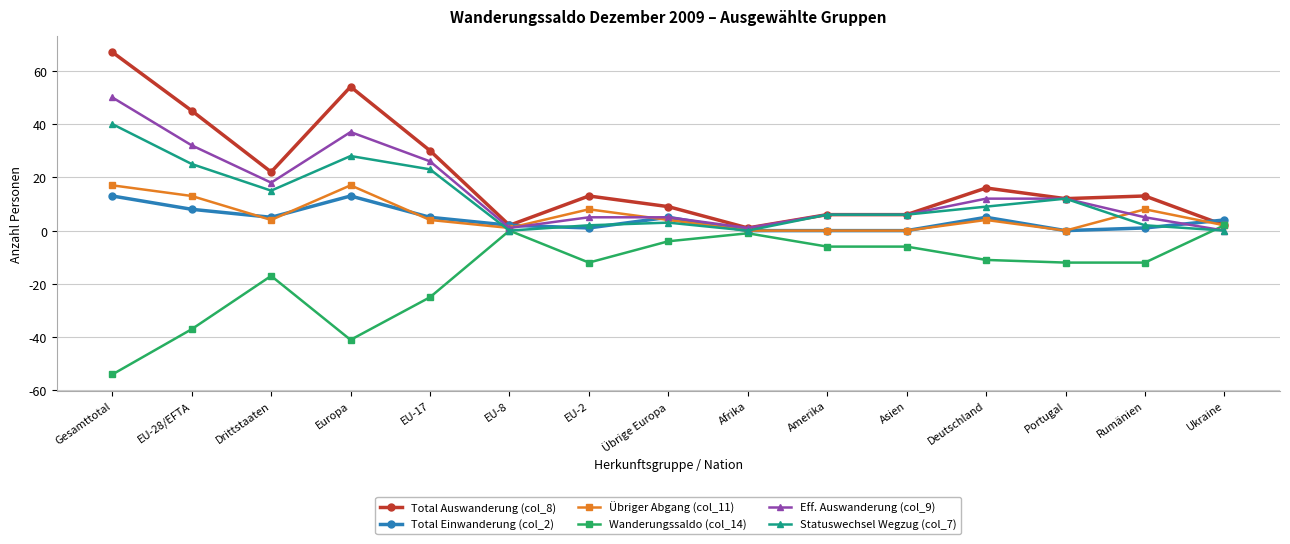

Which series has the largest total across all categories?

Total Auswanderung (col_8)